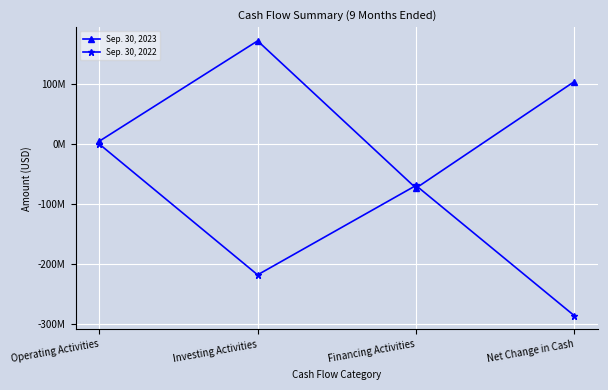

After their last crossing, which series has the higher values: Sep. 30, 2023 or Sep. 30, 2022?

Sep. 30, 2023